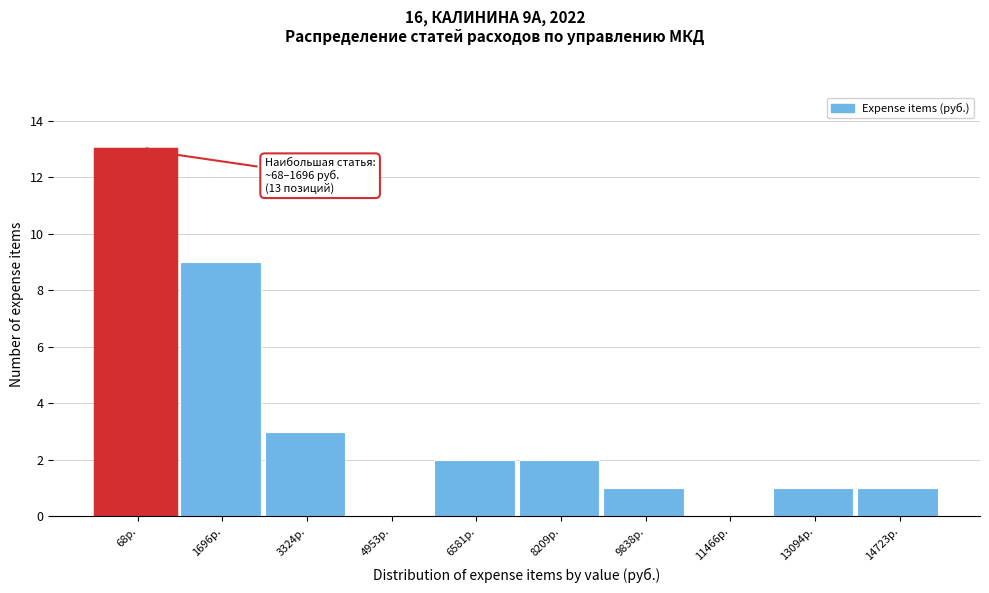

Reading left to right, list all the values displayed in this chart.

68р.=13	1696р.=9	3324р.=3	4953р.=0	6581р.=2	8209р.=2	9838р.=1	11466р.=0	13094р.=1	14723р.=1